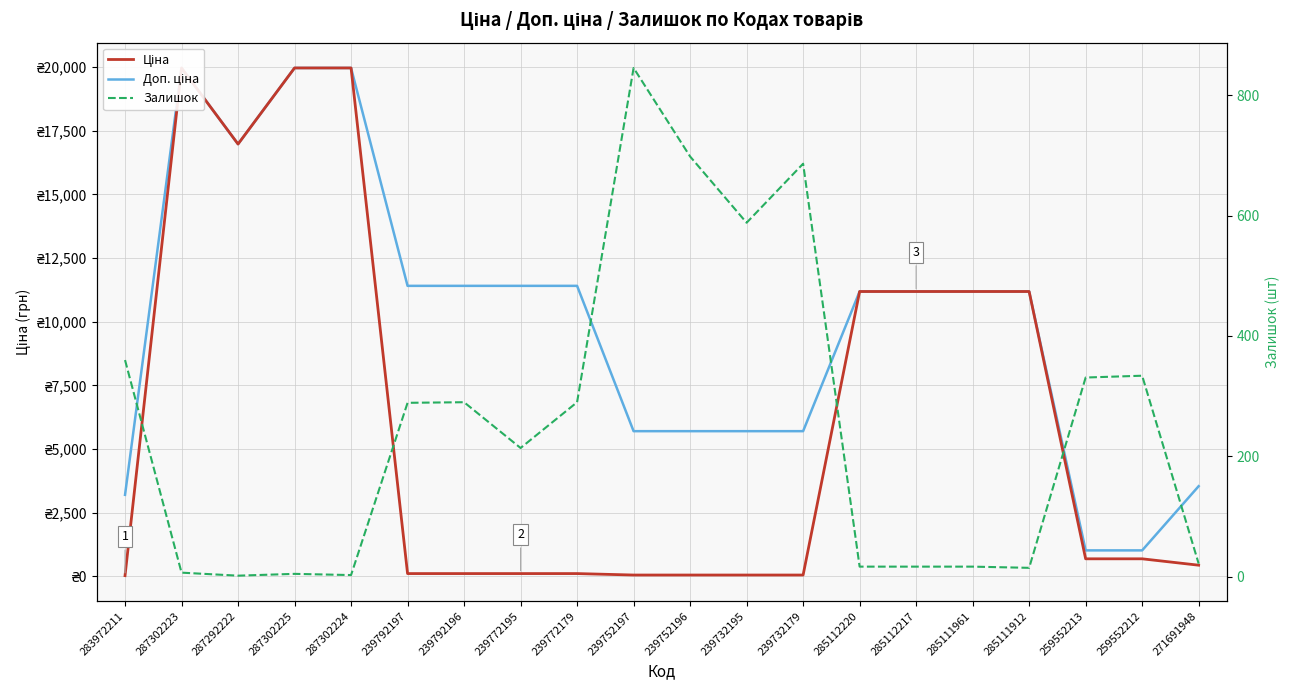

Does the chart have visible grid lines?

Yes